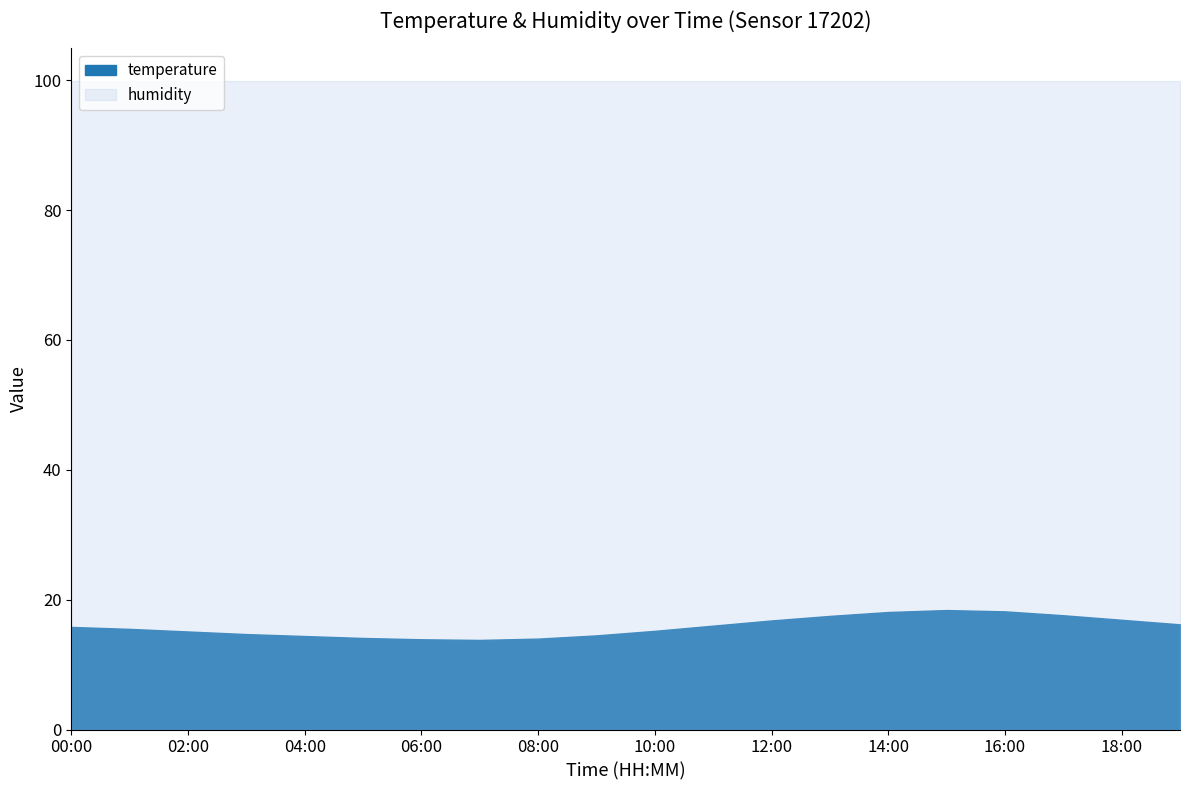

At which category does the data reach its first local valley?

07:00